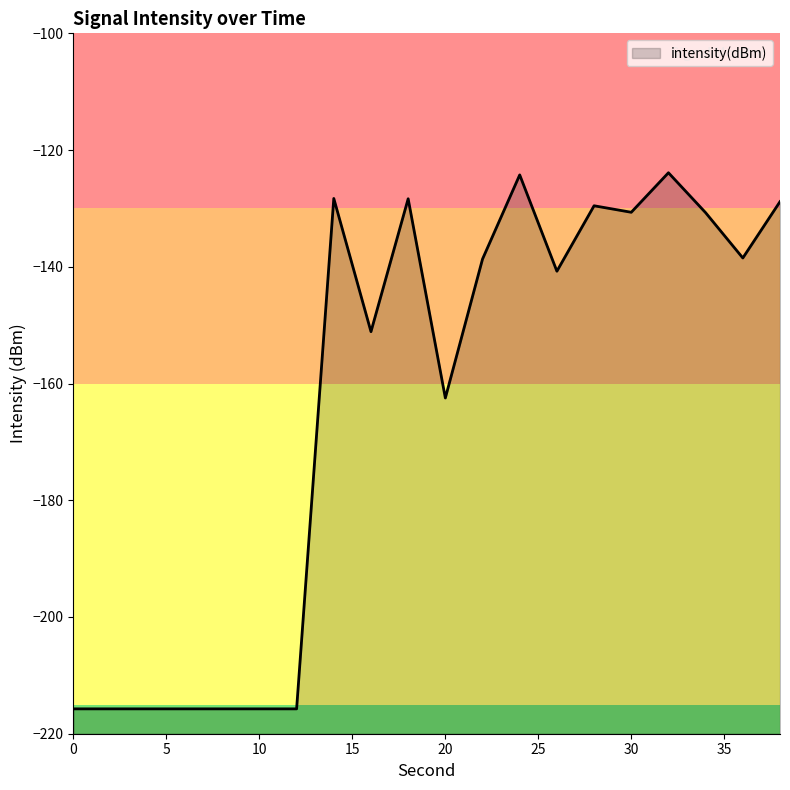

Reading left to right, what are all the values shown in this chart?

0=-215.7	2=-215.7	4=-215.7	6=-215.7	8=-215.7	10=-215.7	12=-215.7	14=-128.3	16=-151.1	18=-128.3	20=-162.5	22=-138.7	24=-124.3	26=-140.8	28=-129.5	30=-130.7	32=-123.9	34=-130.7	36=-138.5	38=-128.8